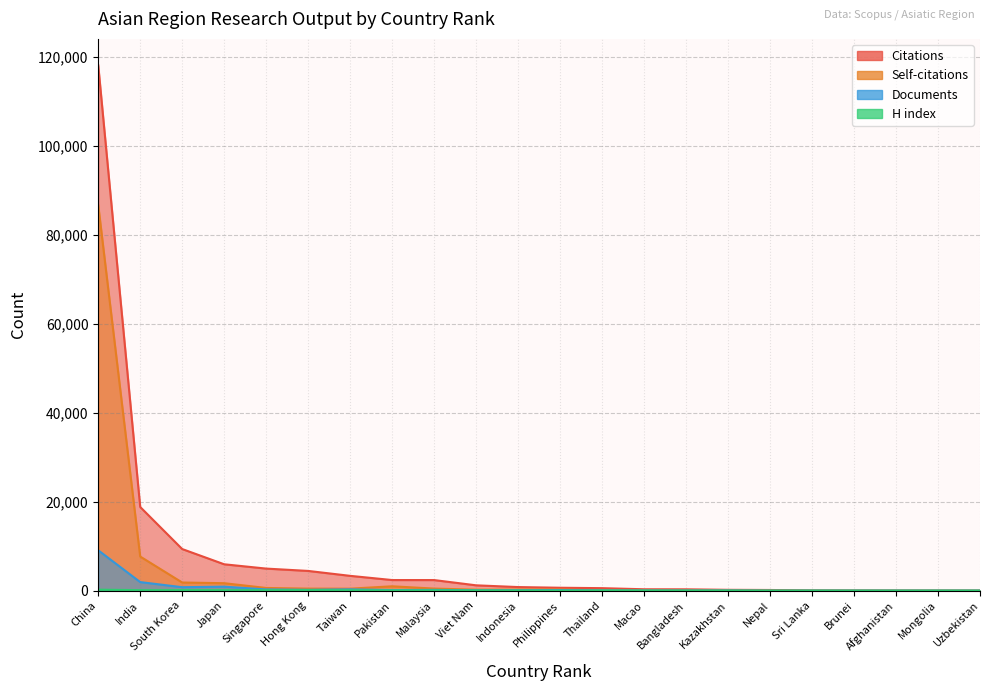

Read the H index value at Nepal, to the nearest 10.

10